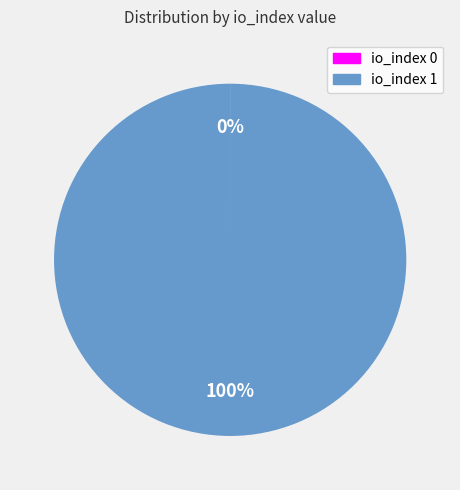

Is there a majority slice in this chart?

Yes